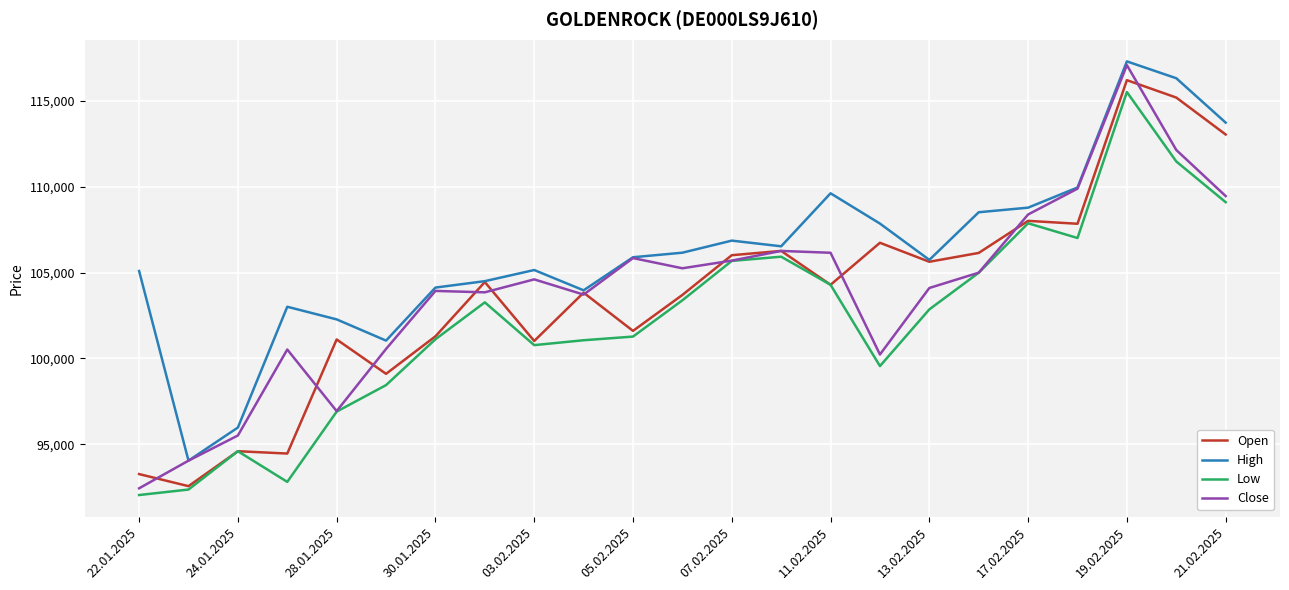

What is the highest value of the Low series?

115518